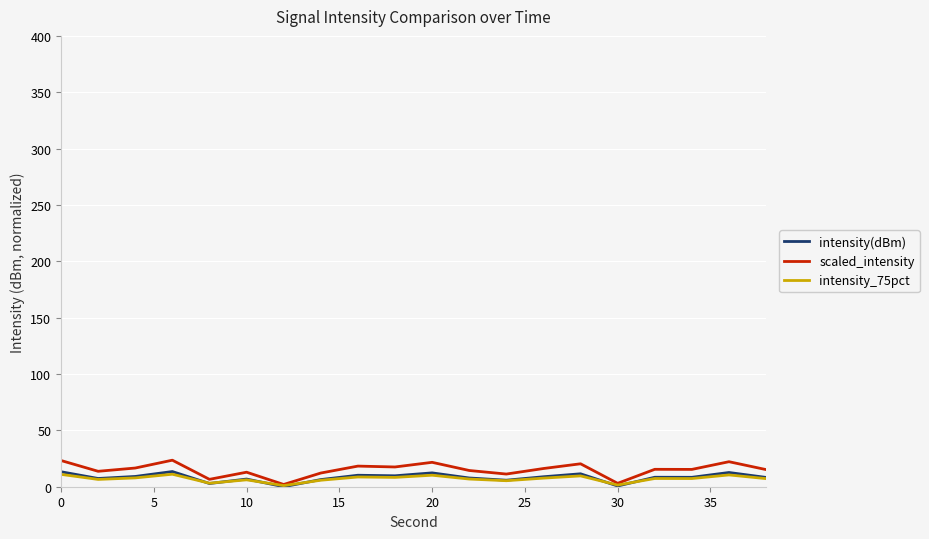

Which series has the widest spread of values?

scaled_intensity